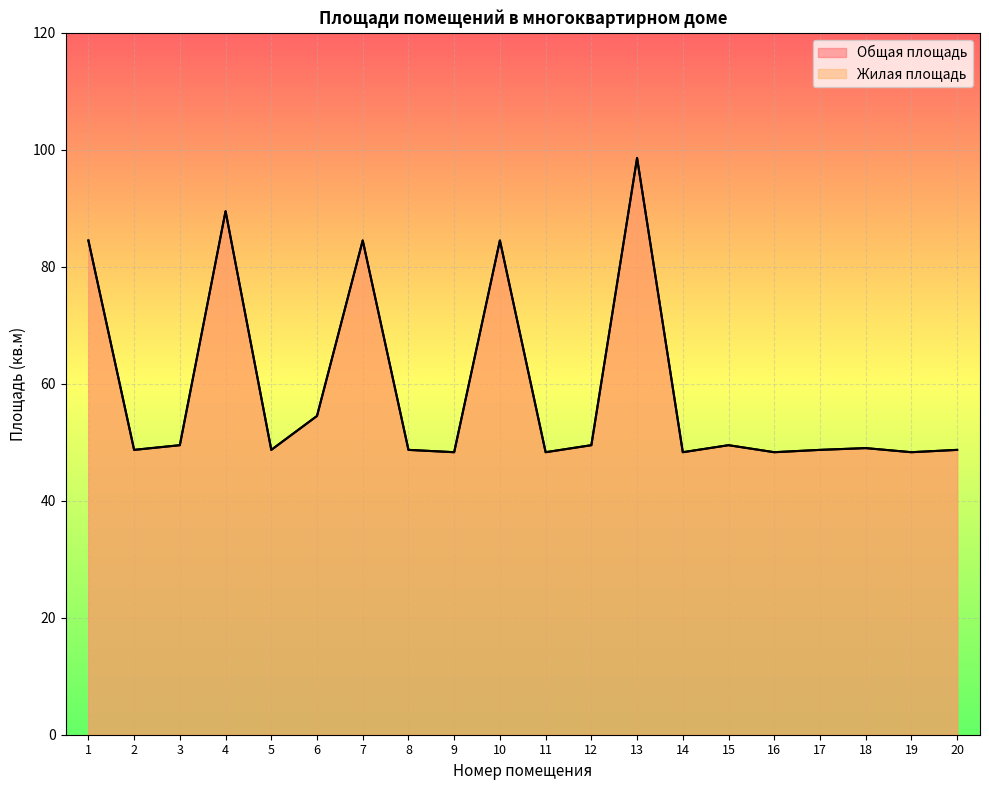

How many values in the Жилая площадь series are below 49?

10